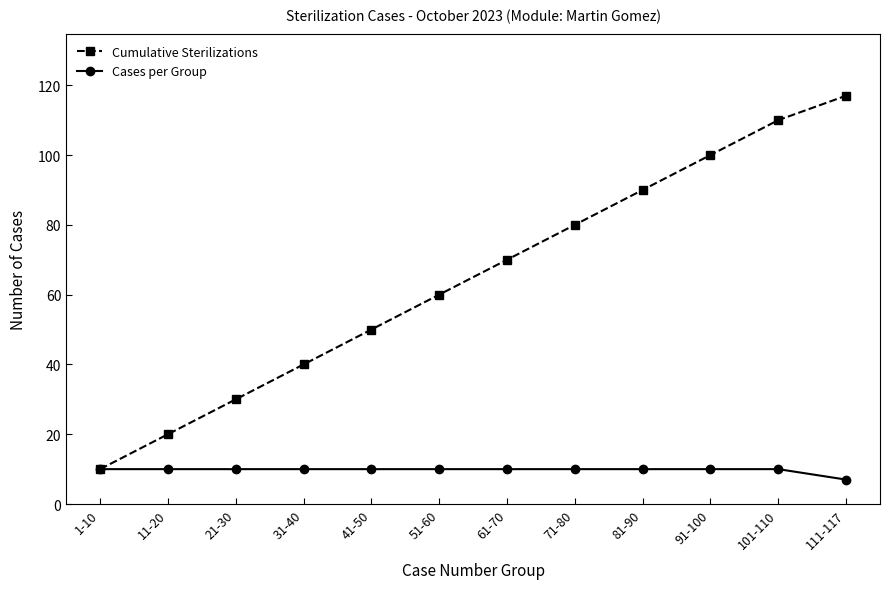

What position from the right is 61-70?

6